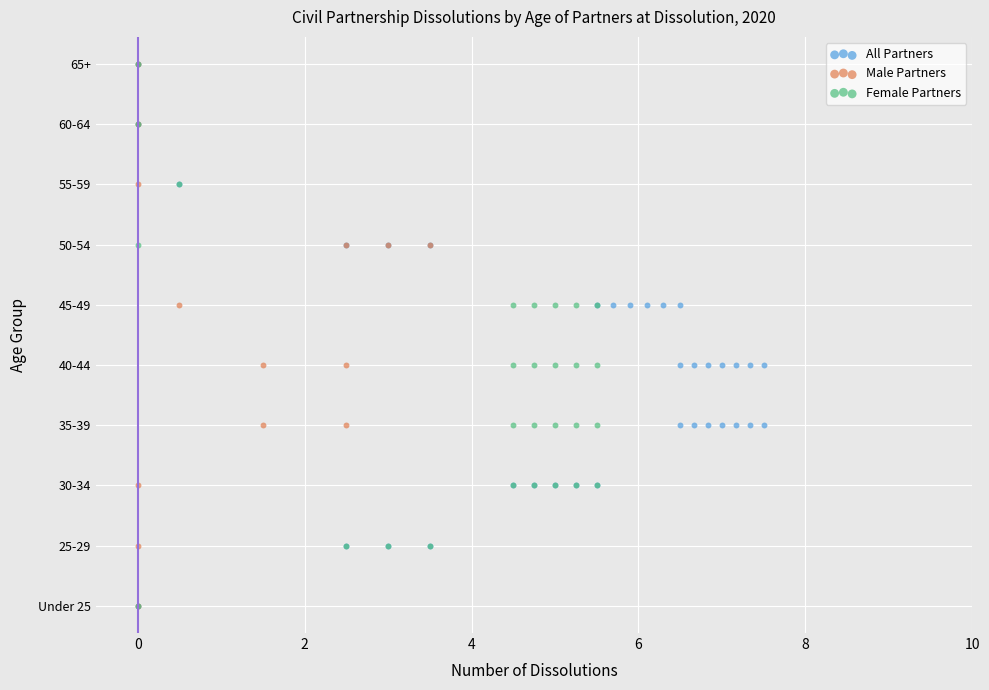

What are all the series names shown in the legend?

All Partners, Male Partners, Female Partners